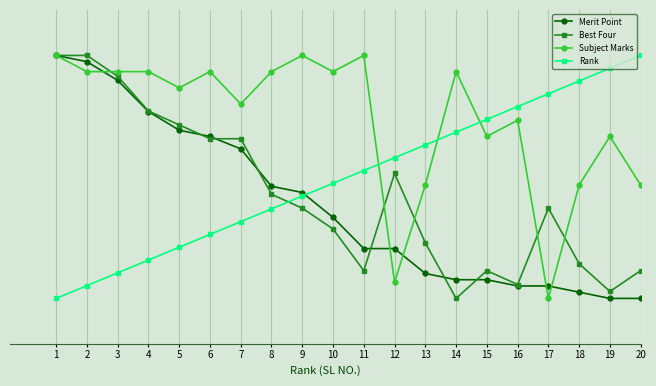

Which series has the largest total across all categories?

Subject Marks